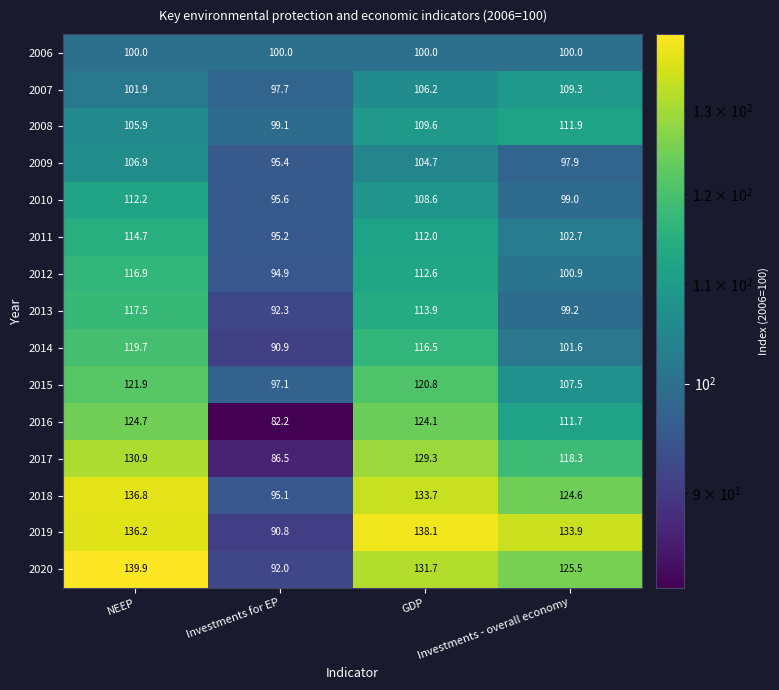

What is the sum of all 2020 values?

489.1